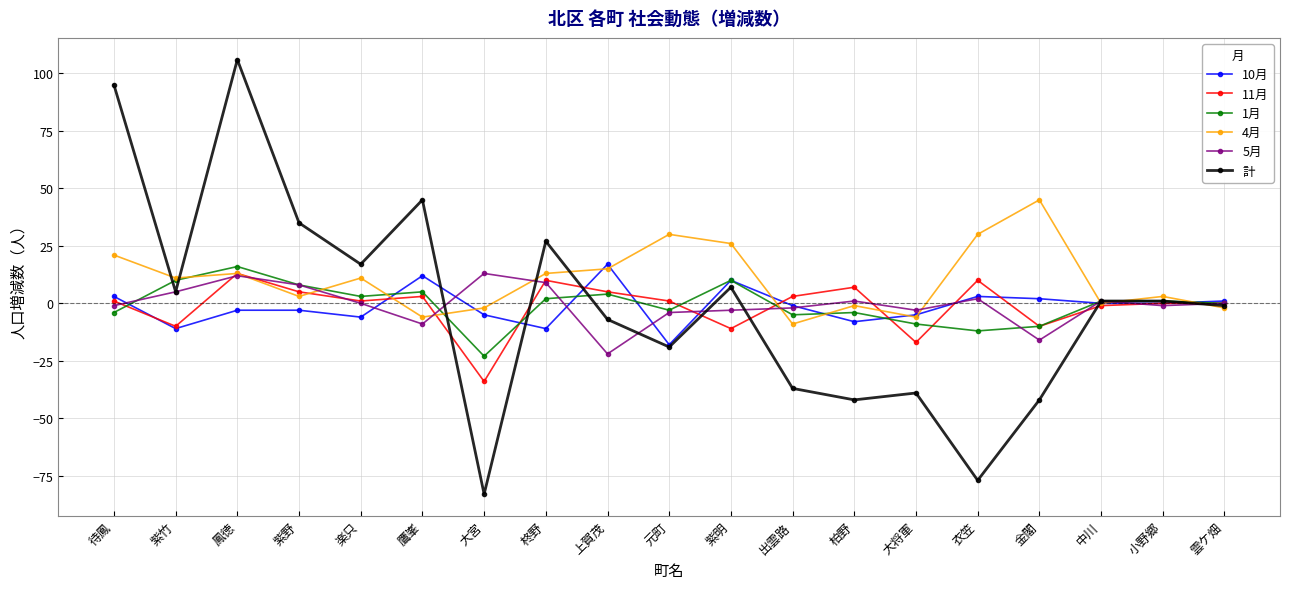

What is the spread (max minus min) of values at 楽只?

23